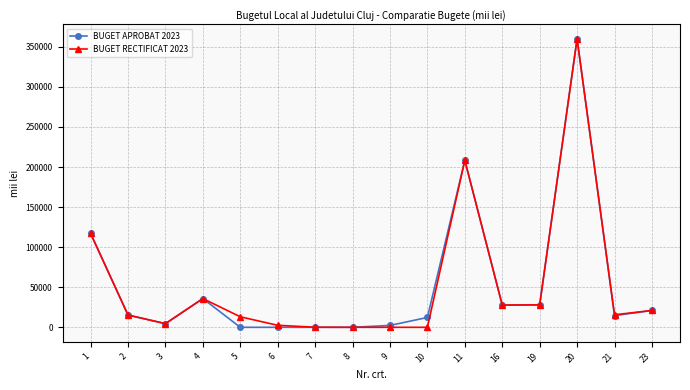

True or false: BUGET APROBAT 2023 has more than 1 points higher than both neighbors.

True